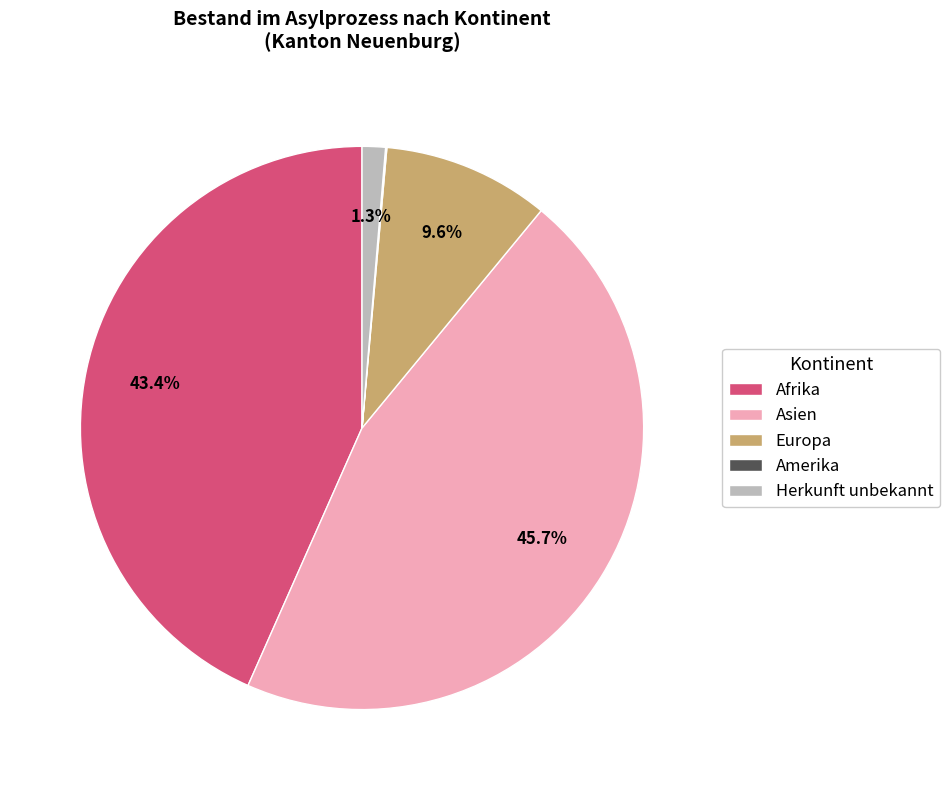

To the nearest percent, what is the combined percentage of Afrika and Herkunft unbekannt?

45%